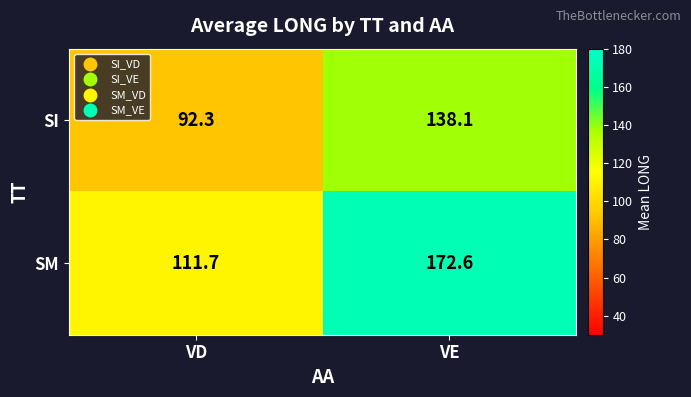

Which category has the highest value in the SM series?

VE